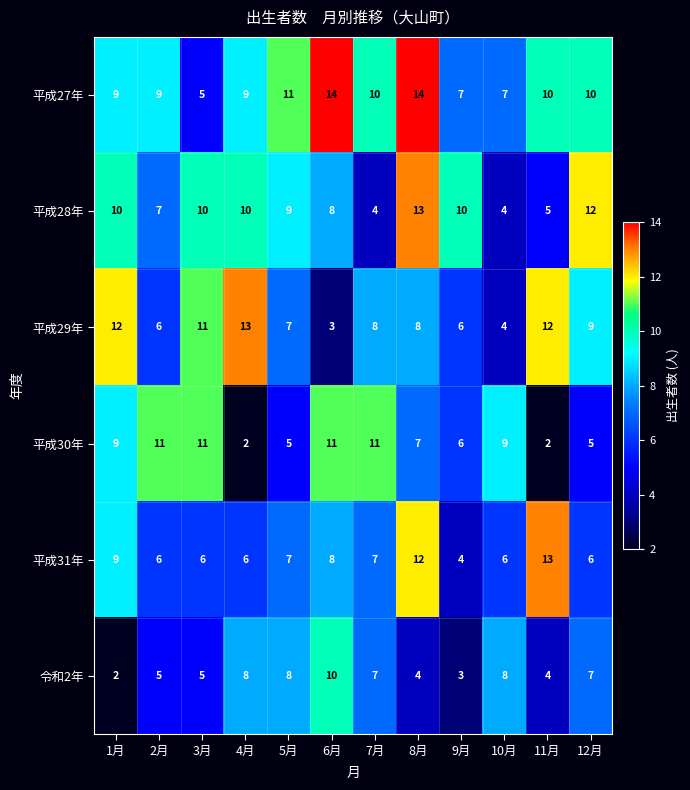

What is the maximum value for 令和2年?

10